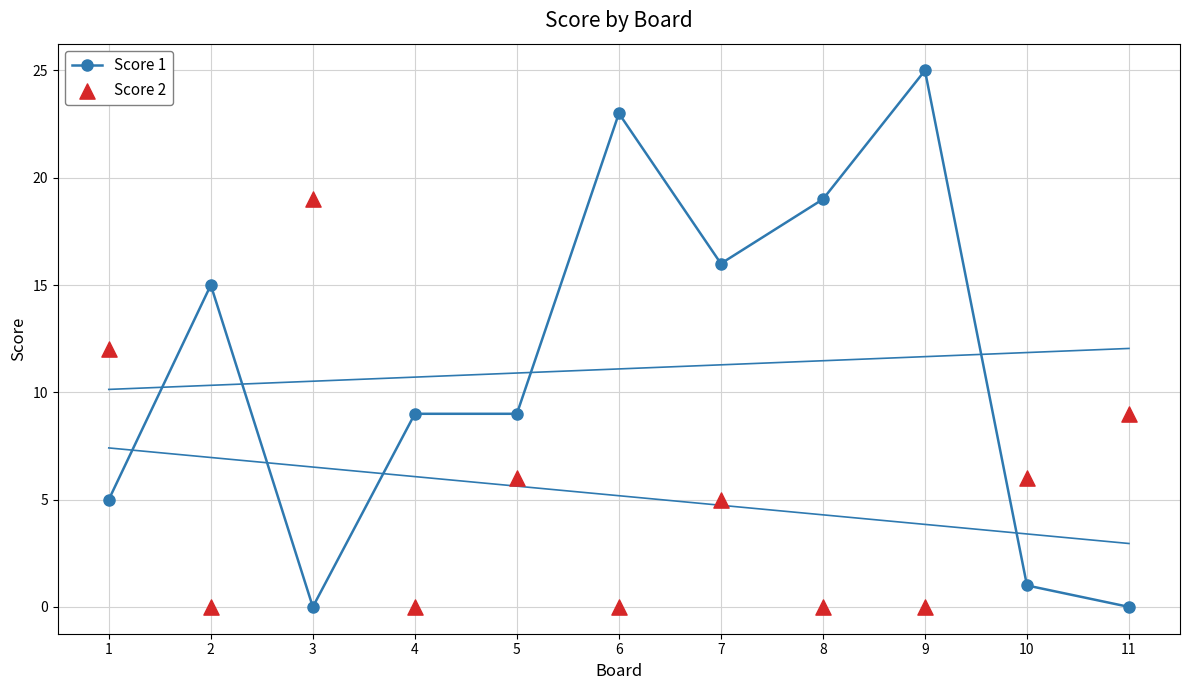

Which series has the largest total across all categories?

Score 1